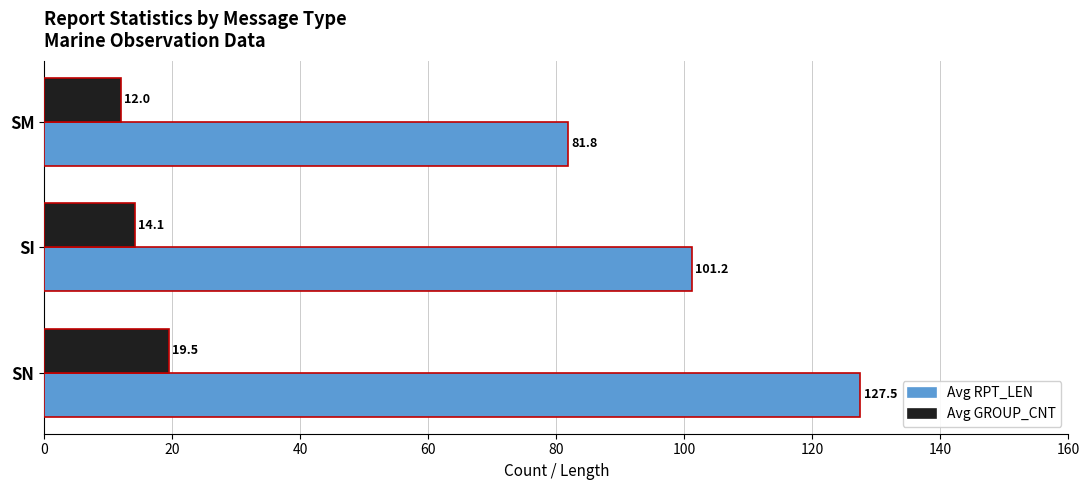

What are all the series names shown in the legend?

Avg RPT_LEN, Avg GROUP_CNT